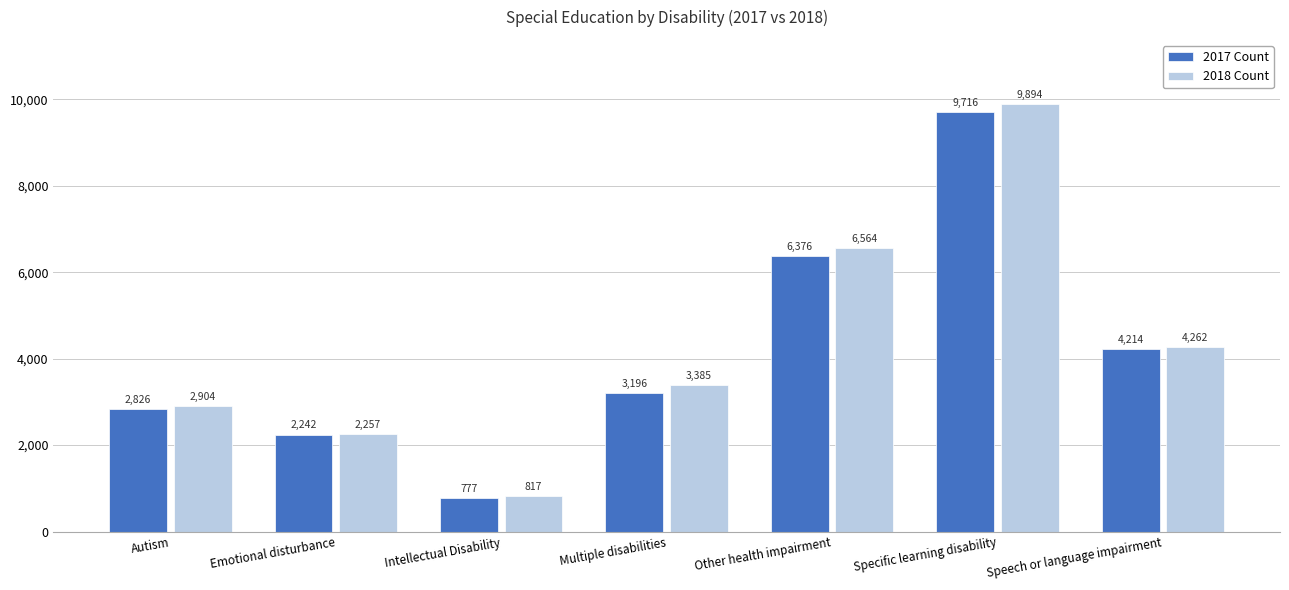

How many categories are shown in the chart?

7